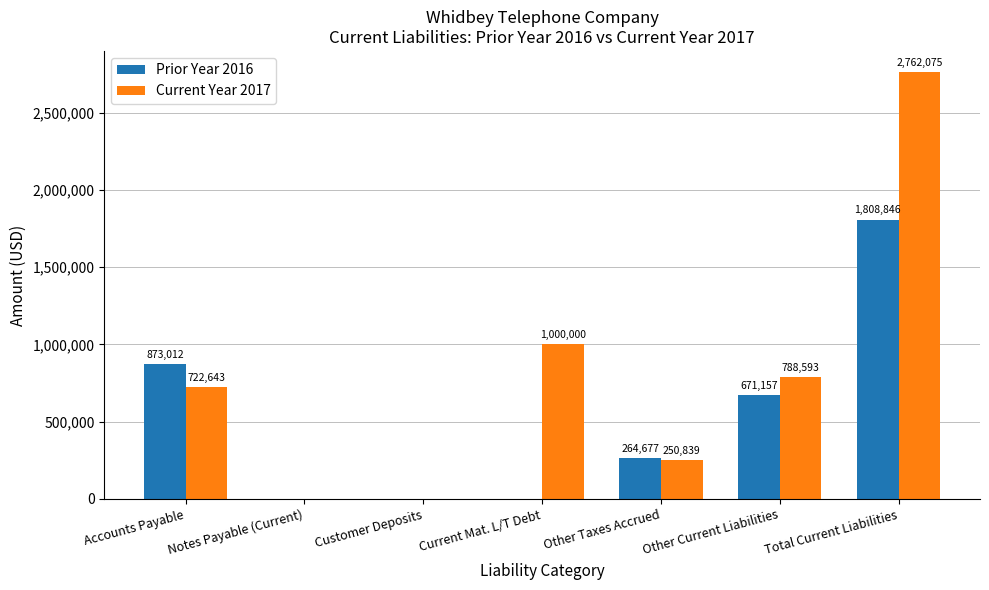

Reading left to right, extract all data points from this chart.

Prior Year 2016: 873012	0	0	0	264677	671157	1808846
Current Year 2017: 722643	0	0	1000000	250839	788593	2762075